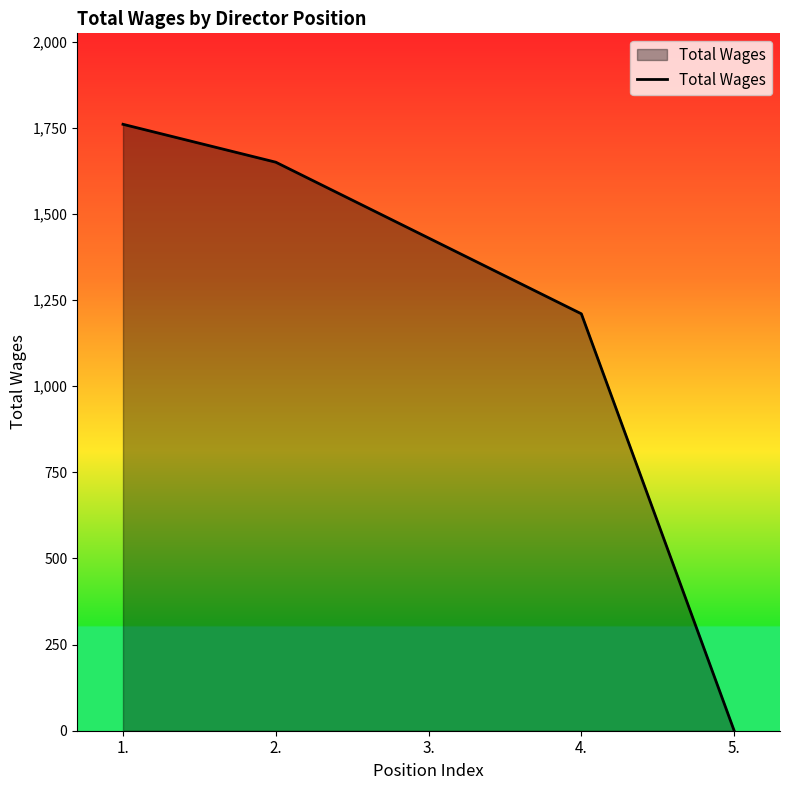

Reading left to right, list all the values displayed in this chart.

1.=1760	2.=1650	3.=1430	4.=1210	5.=0